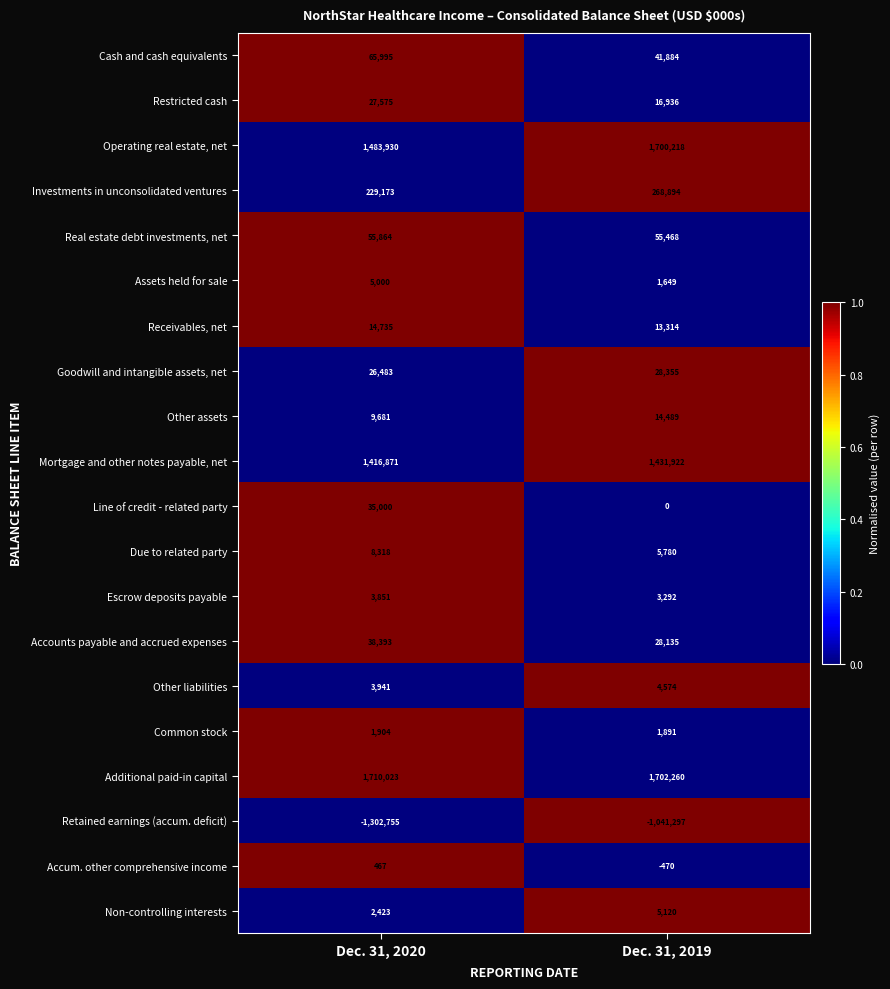

Which label corresponds to the largest value in the chart?

Dec. 31, 2020